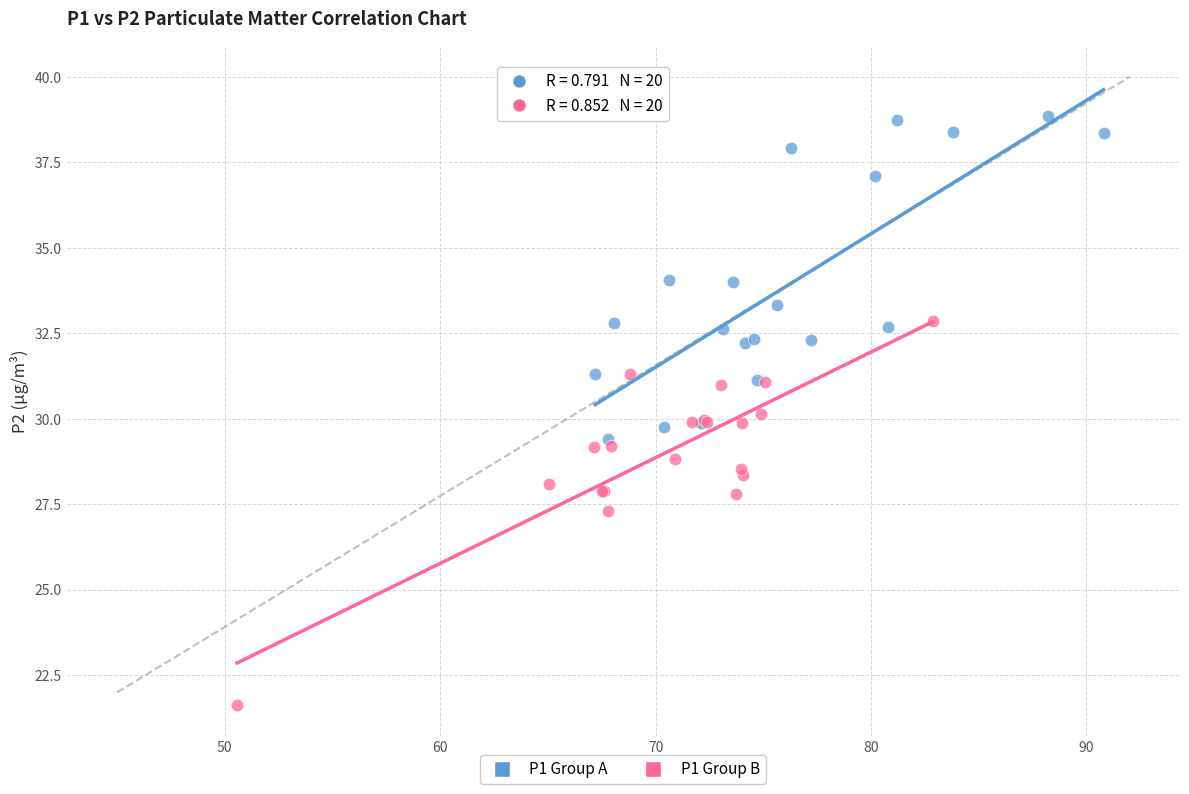

Which series reaches the maximum Y coordinate?

P1 Group A